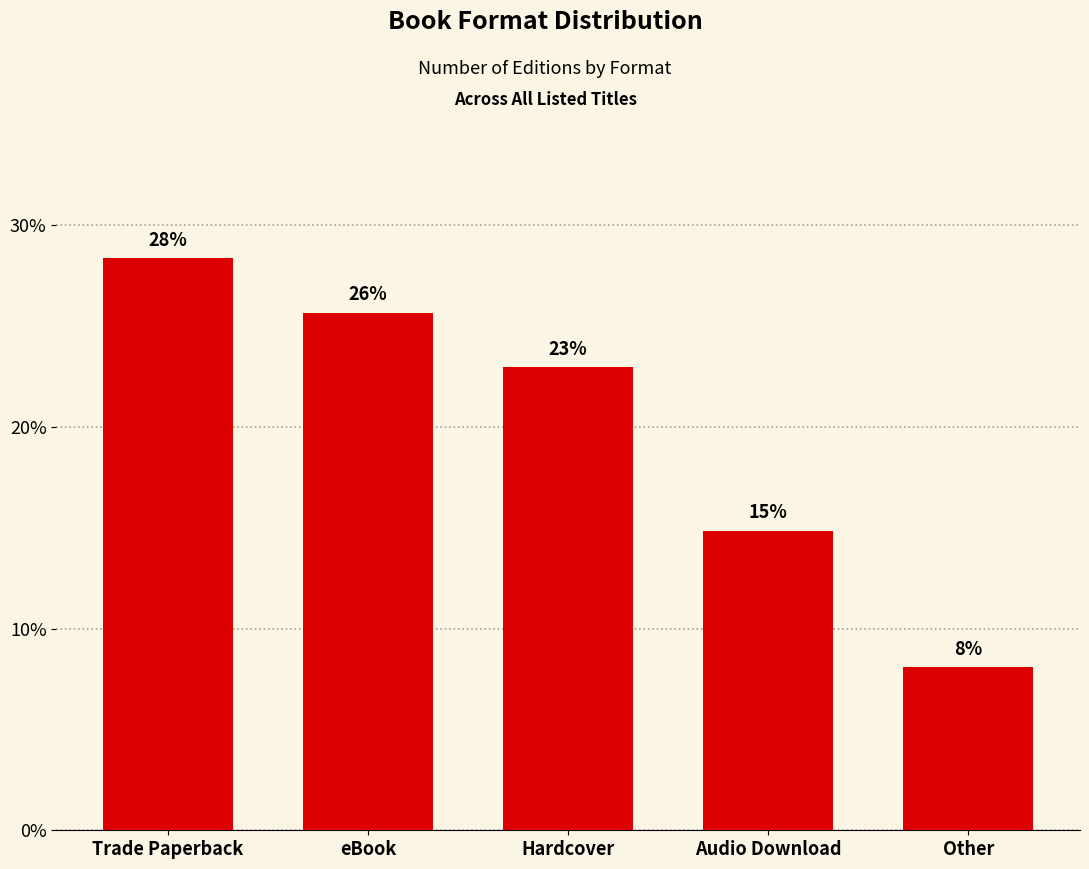

At which label is the value closest to 18?

Audio Download